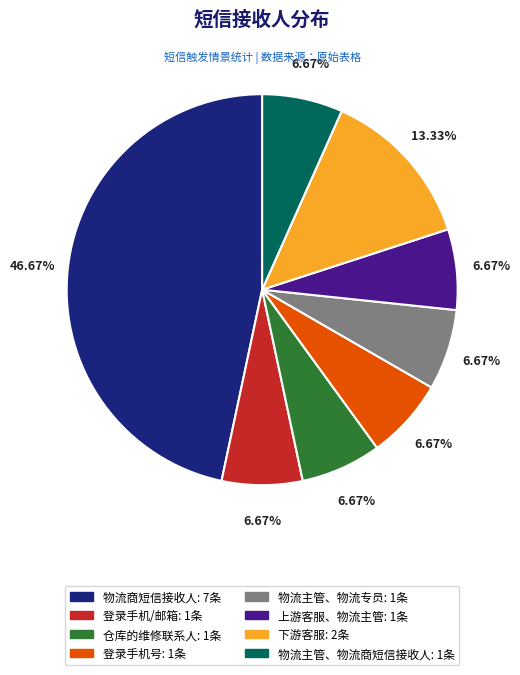

What is the ratio of the value at 物流主管、物流专员 to the value at 上游客服、物流主管?

1.0